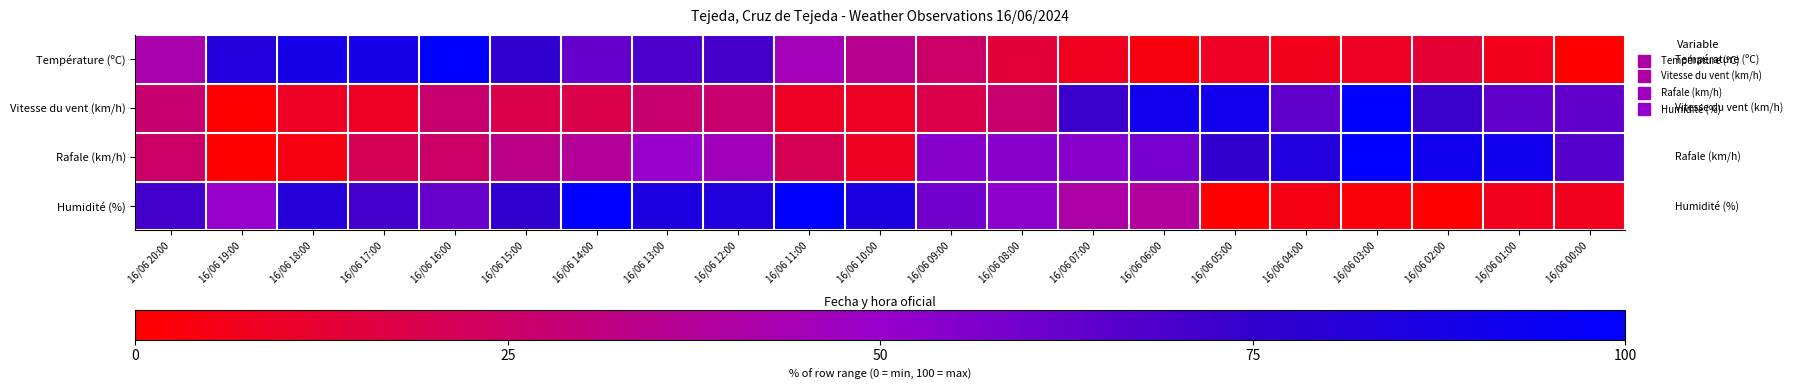

Which has a higher value, 16/06 01:00 or 16/06 06:00?

16/06 01:00